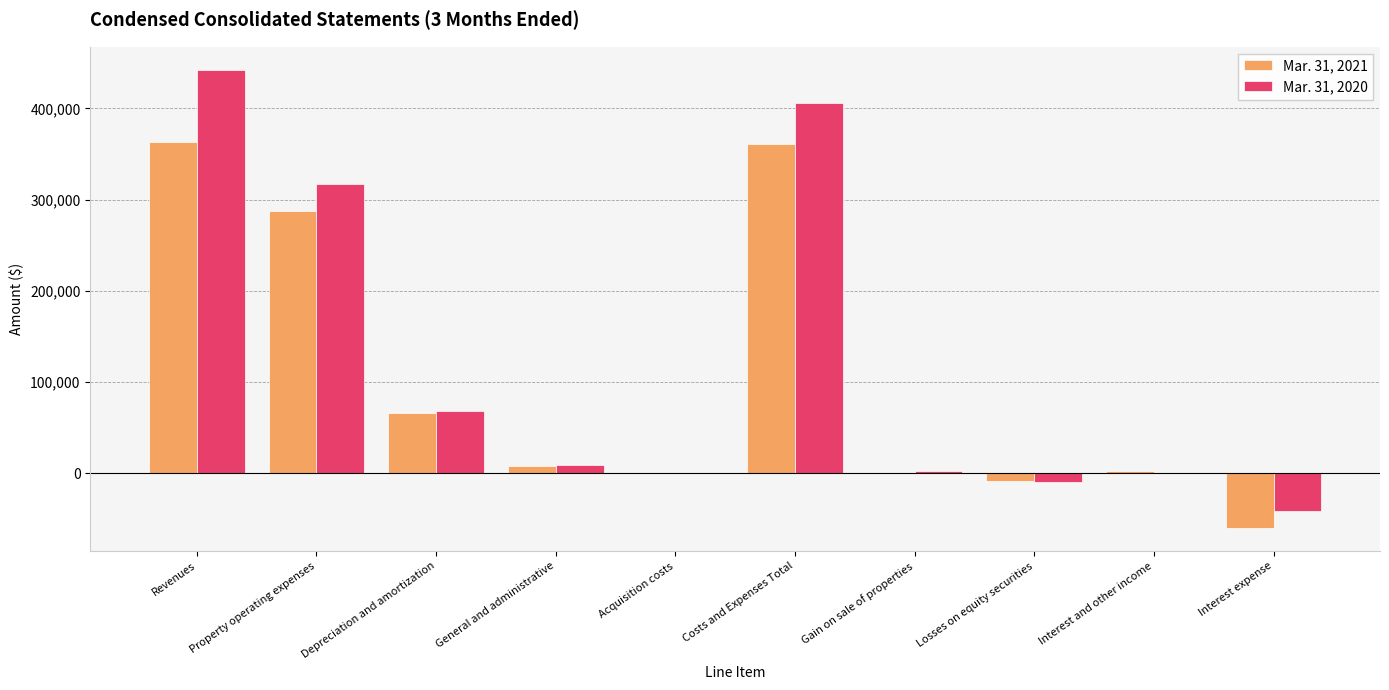

Is it true that Mar. 31, 2021 equals 514378 at Property operating expenses?

False